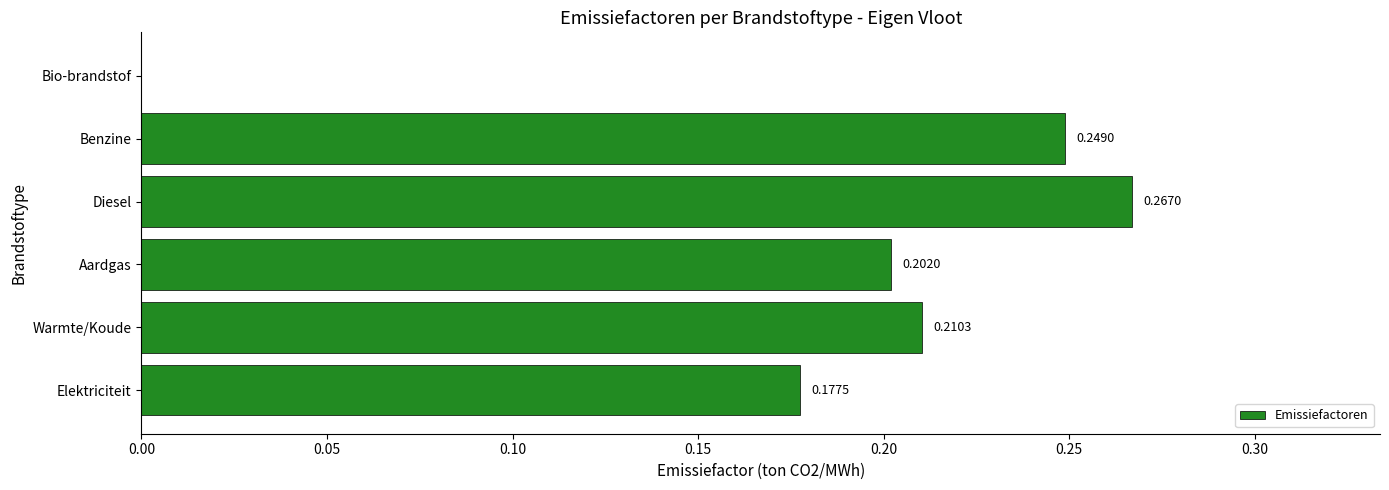

Which label corresponds to the largest value in the chart?

Diesel